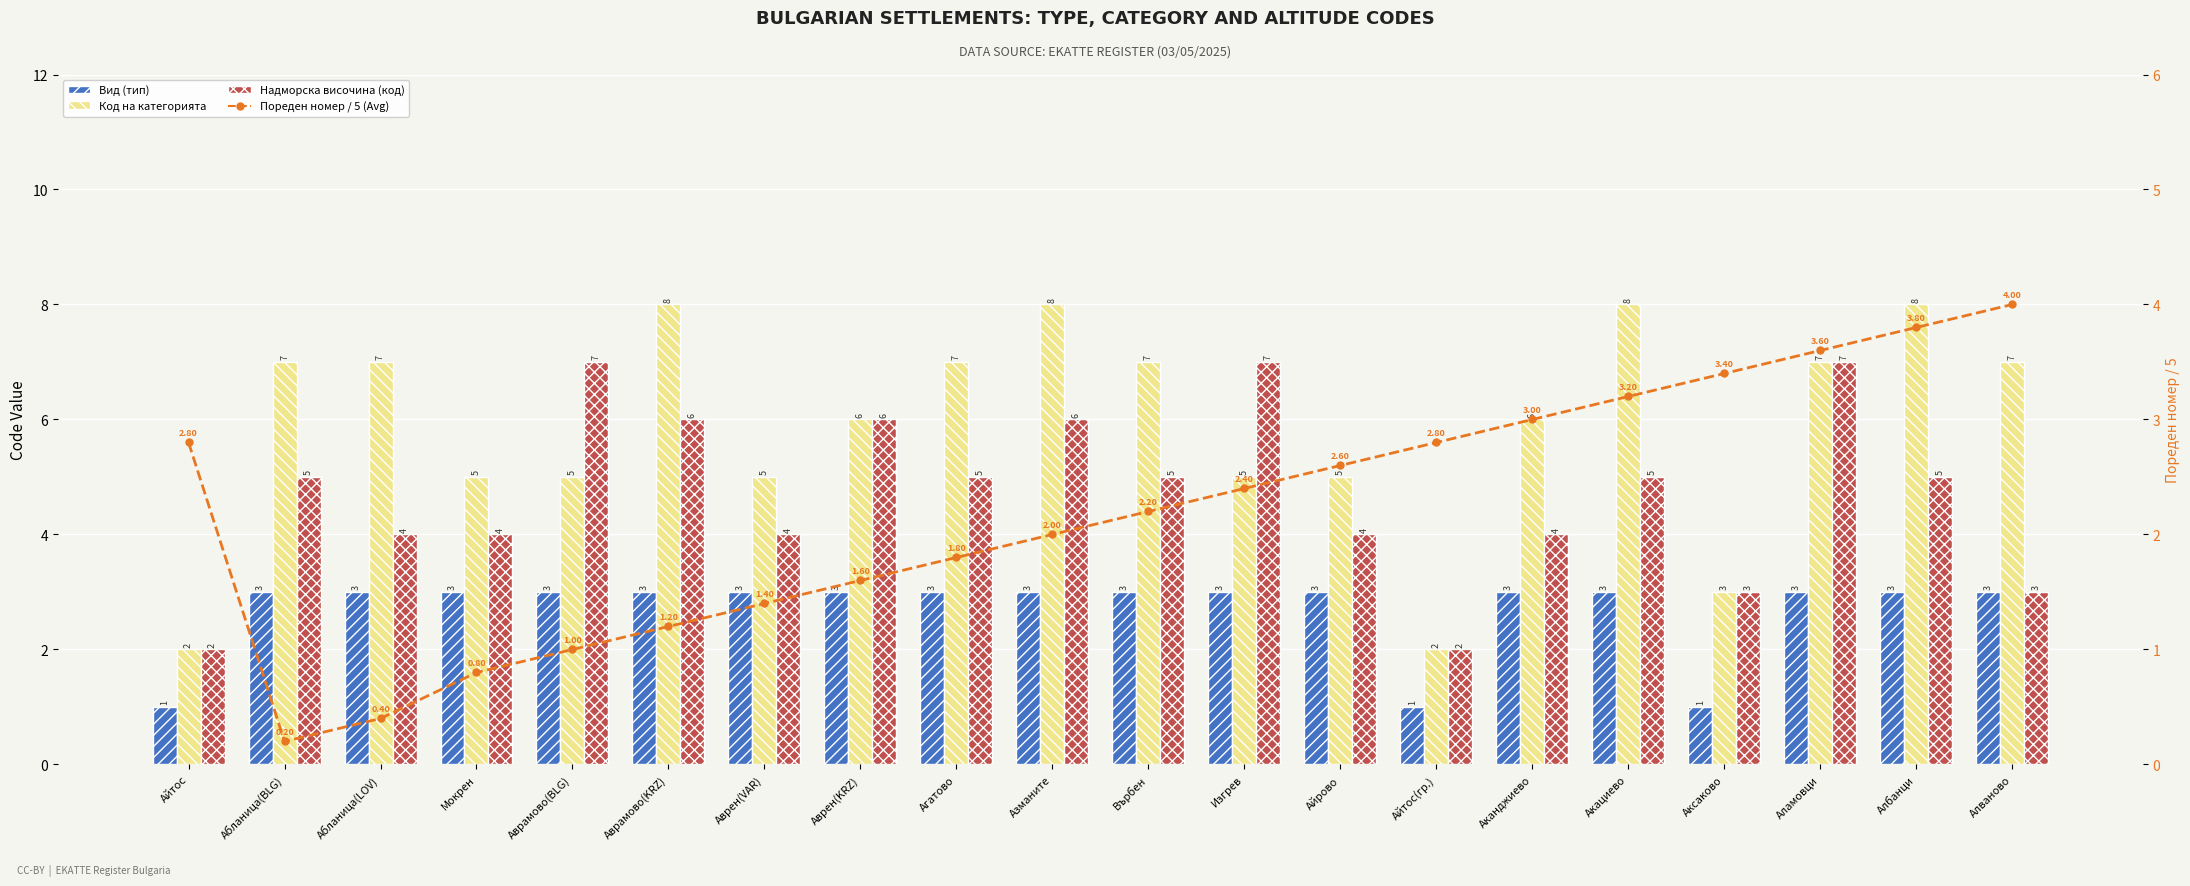

Is the value of 7-Day Moving Avg (Пореден номер / 5) at Азманите greater than the value of Код на категорията at Аврамово(KRZ)?

No